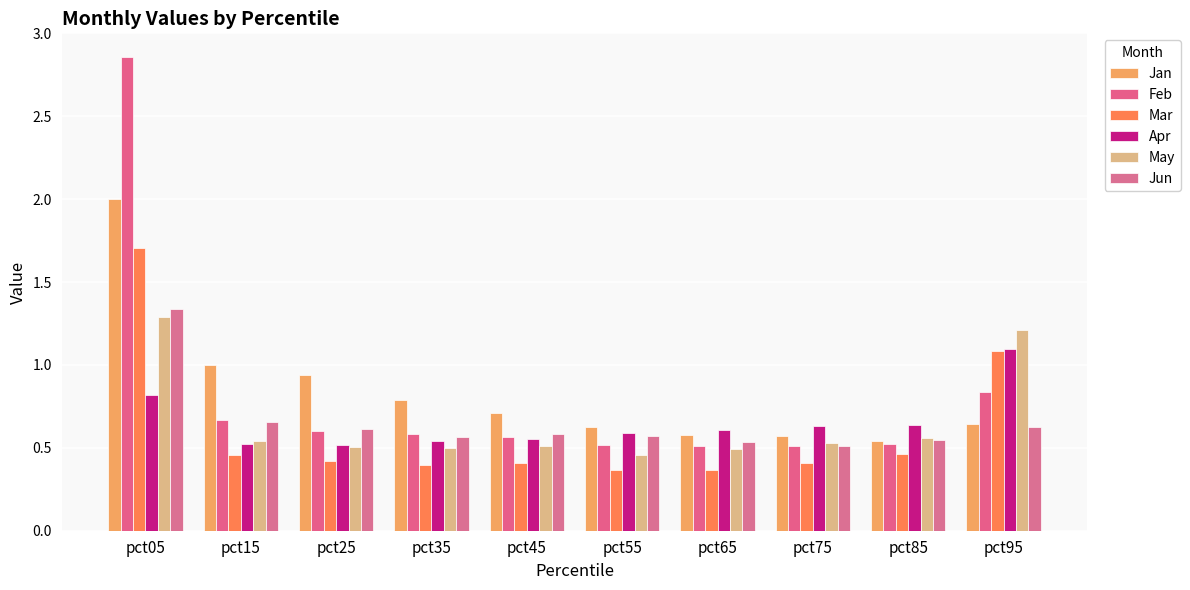

What is the value of the Mar bar at the 1st from the left?

1.7